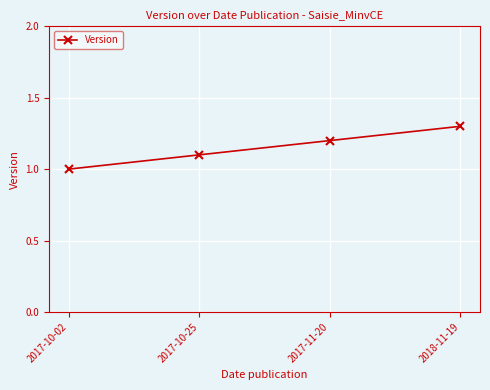

What position from the right is 2017-10-02?

4